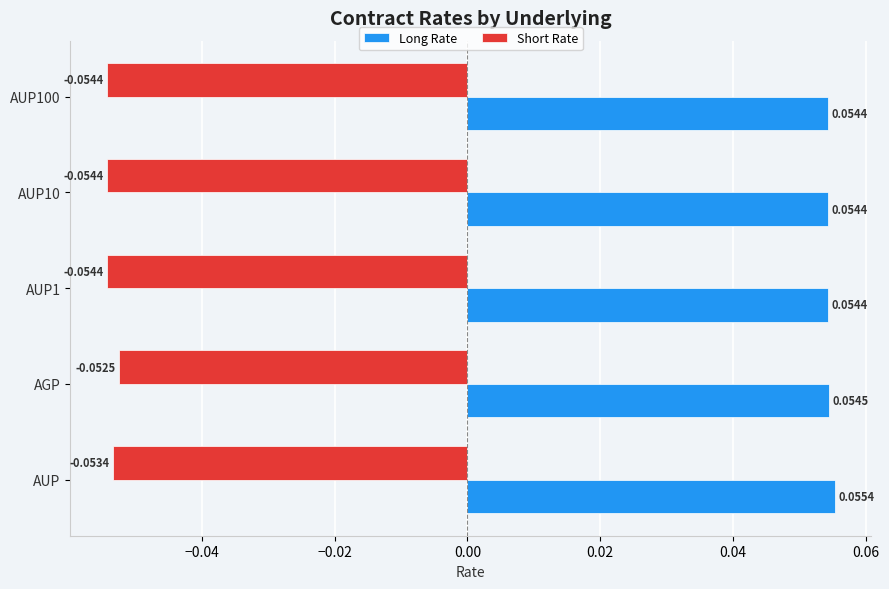

Which label corresponds to the largest value in the chart?

AUP